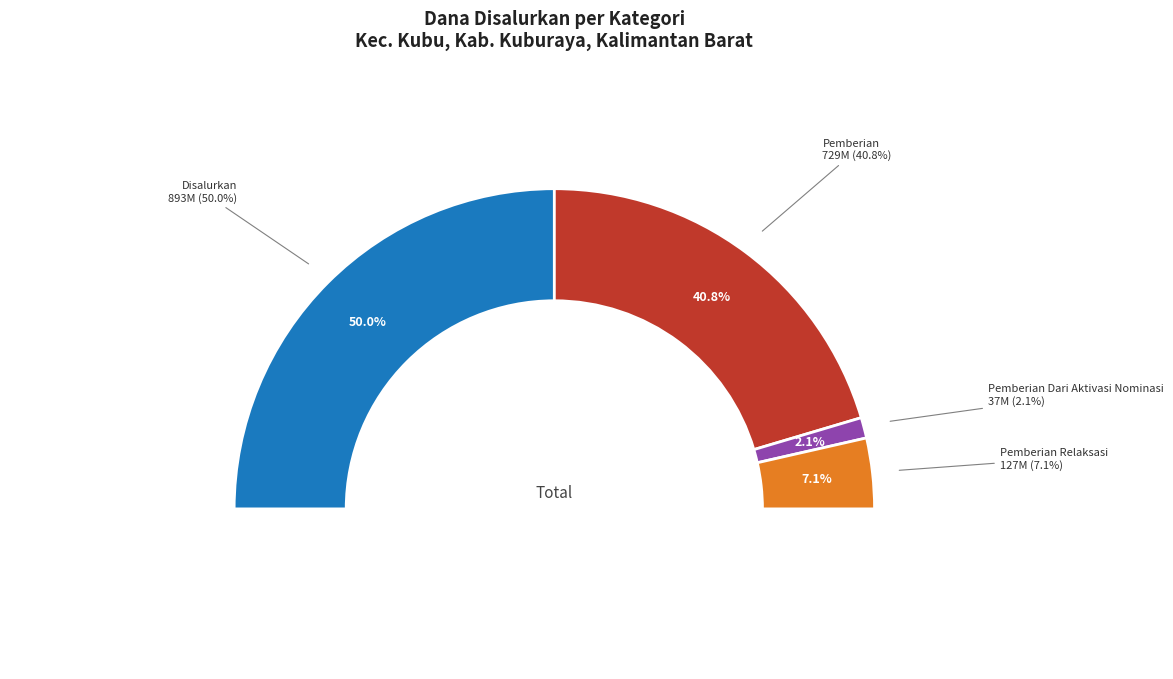

Count the number of slices in the pie.

36